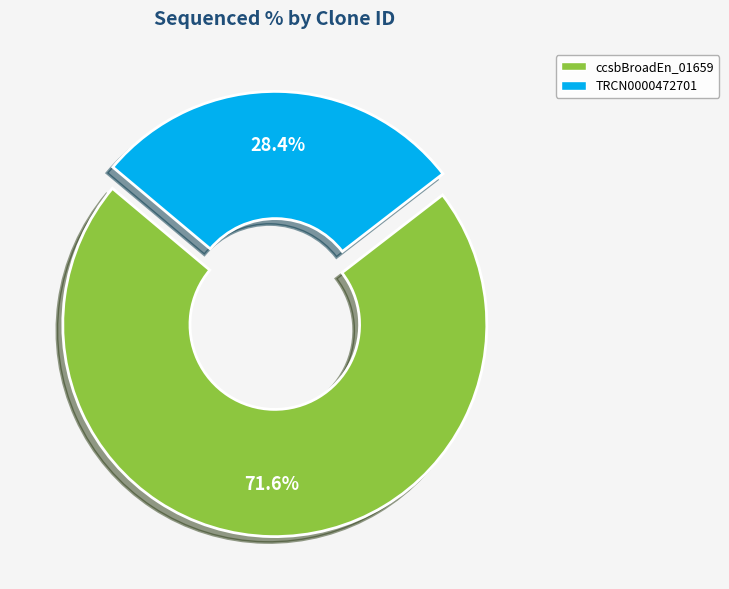

The ccsbBroadEn_01659 slice represents 72% of the pie. True or false?

True